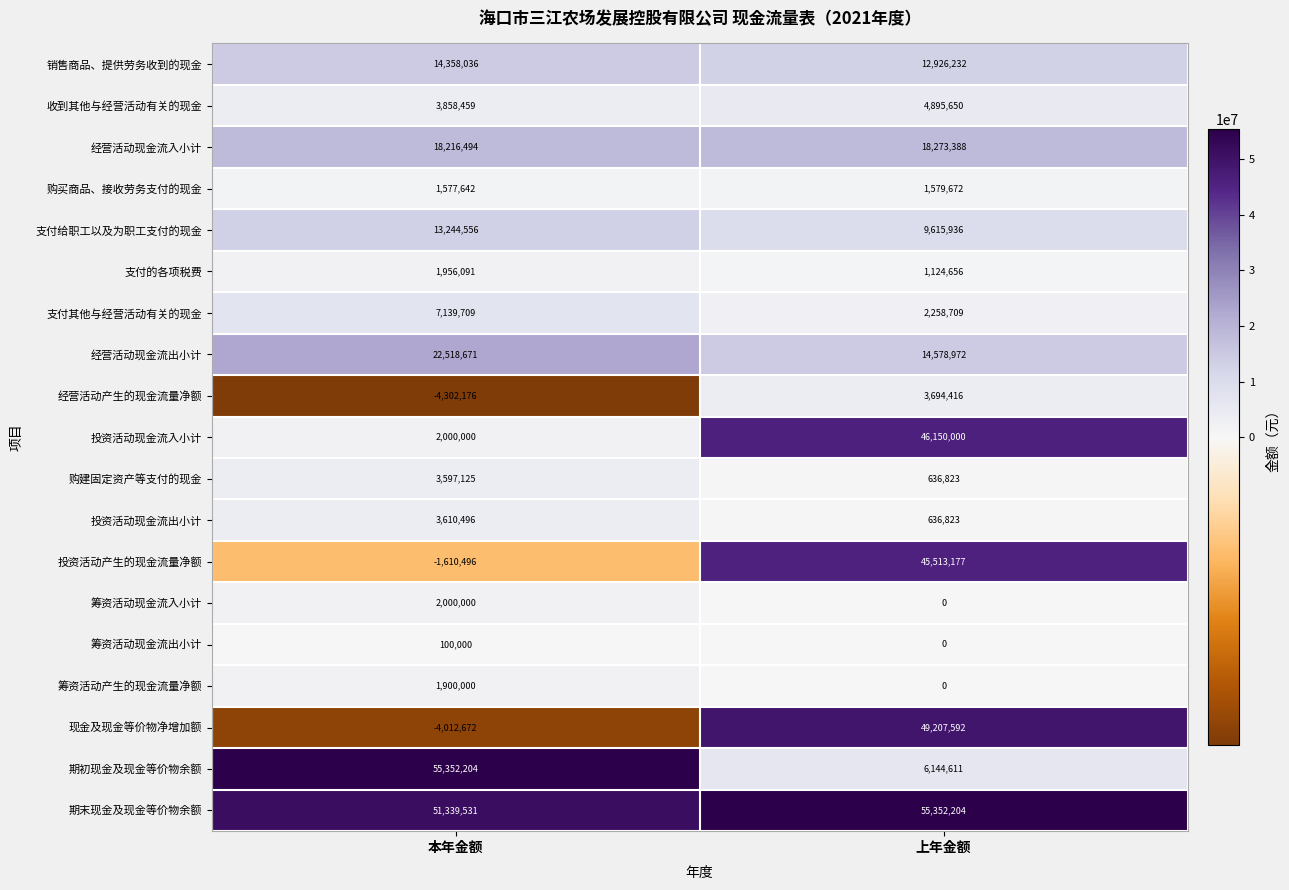

How many data points does each series have?

2